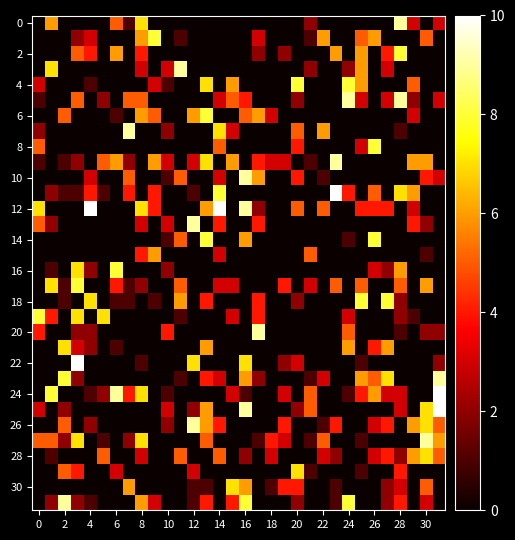

What is the greatest value displayed?

10